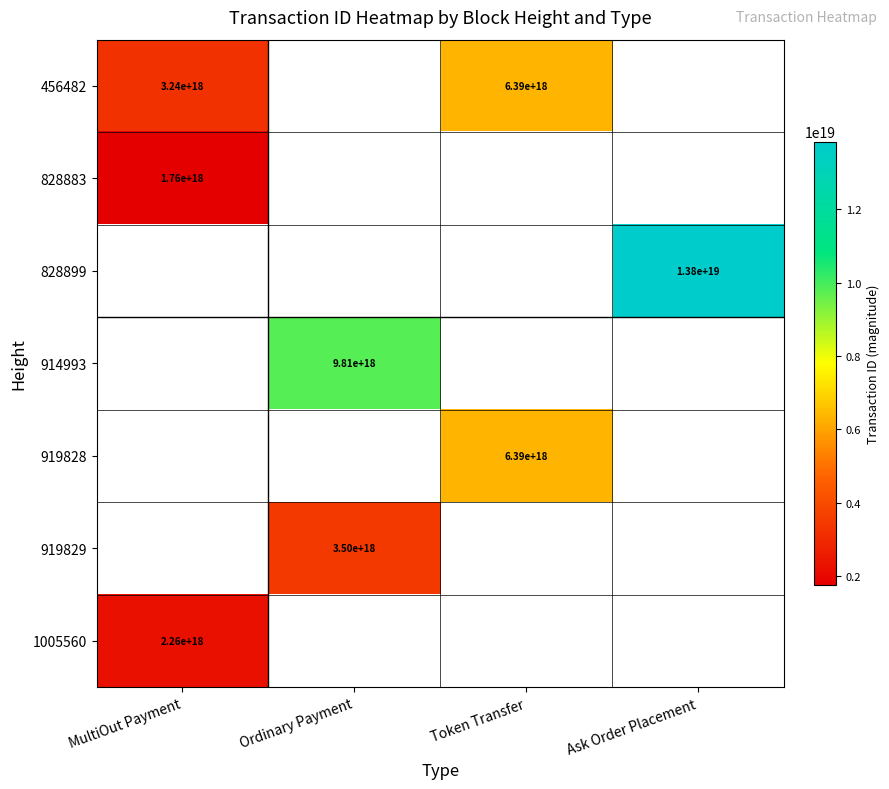

Which has a higher value, Token Transfer or MultiOut Payment?

Token Transfer